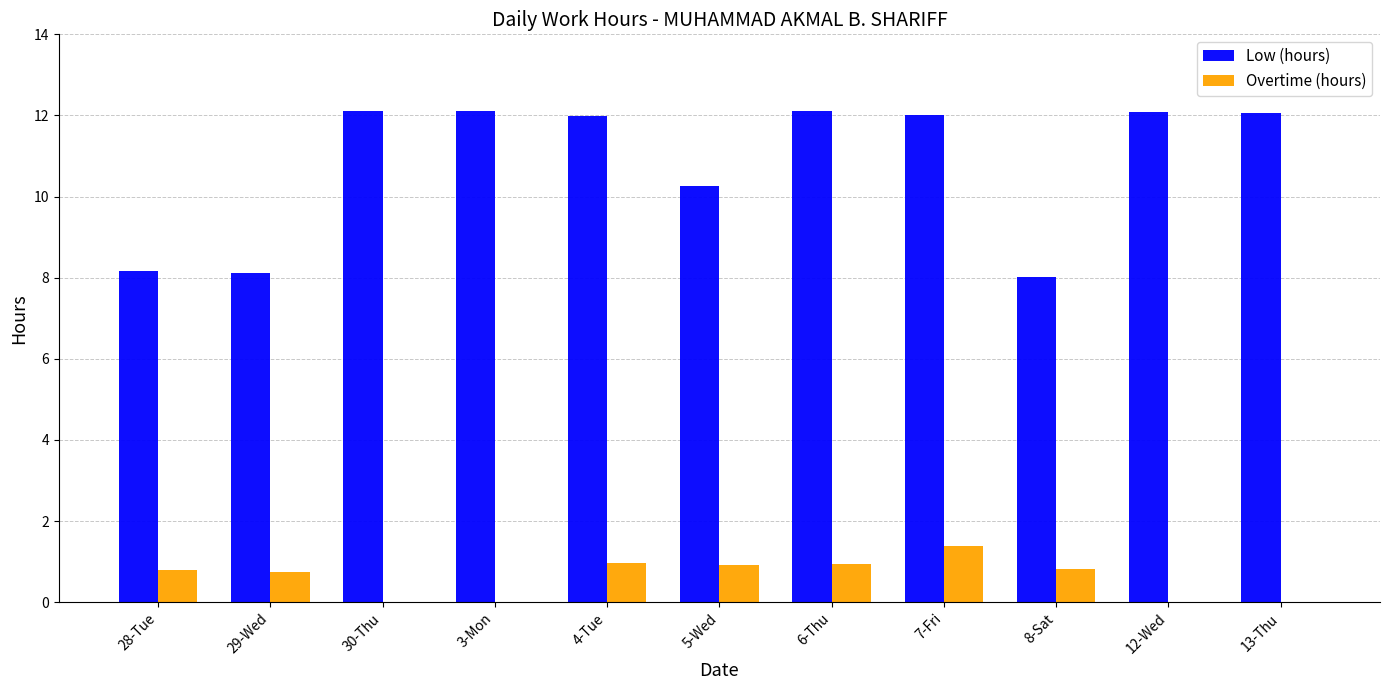

Where is Low (hours) nearest to the value 10?

5-Wed